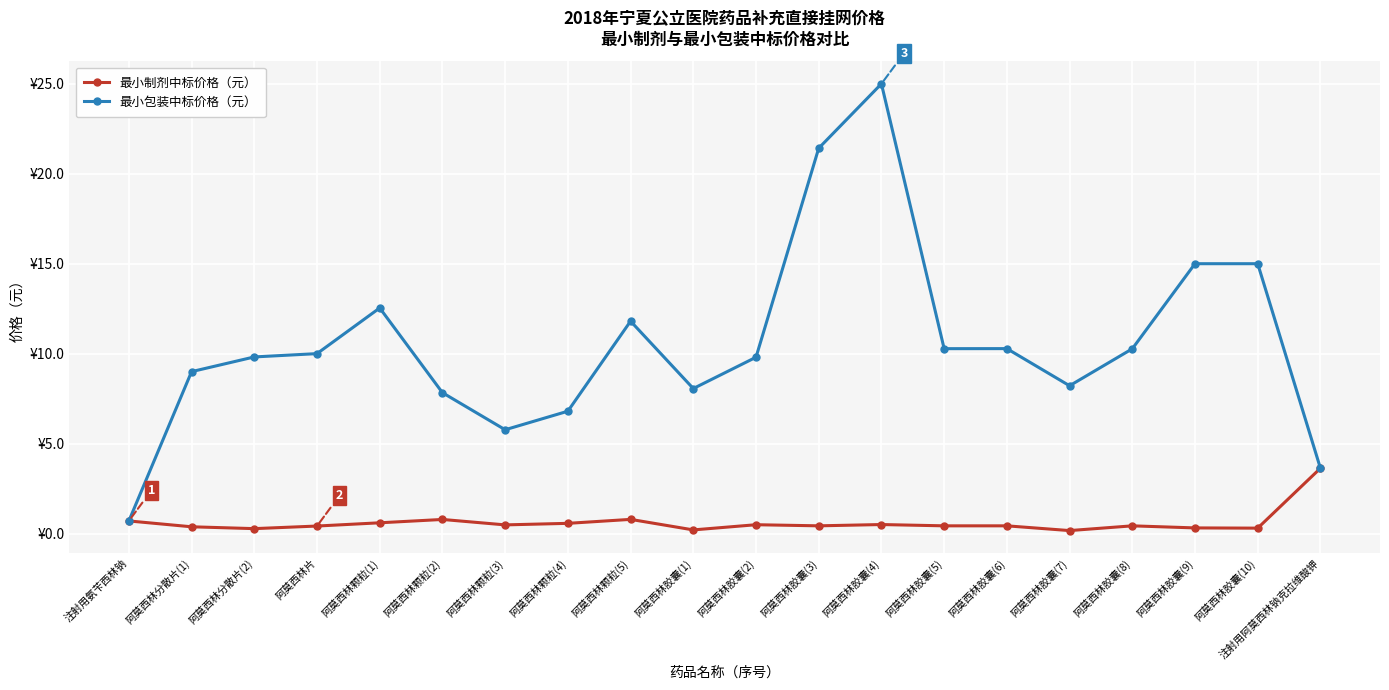

Which series has the largest total across all categories?

最小包装中标价格（元）